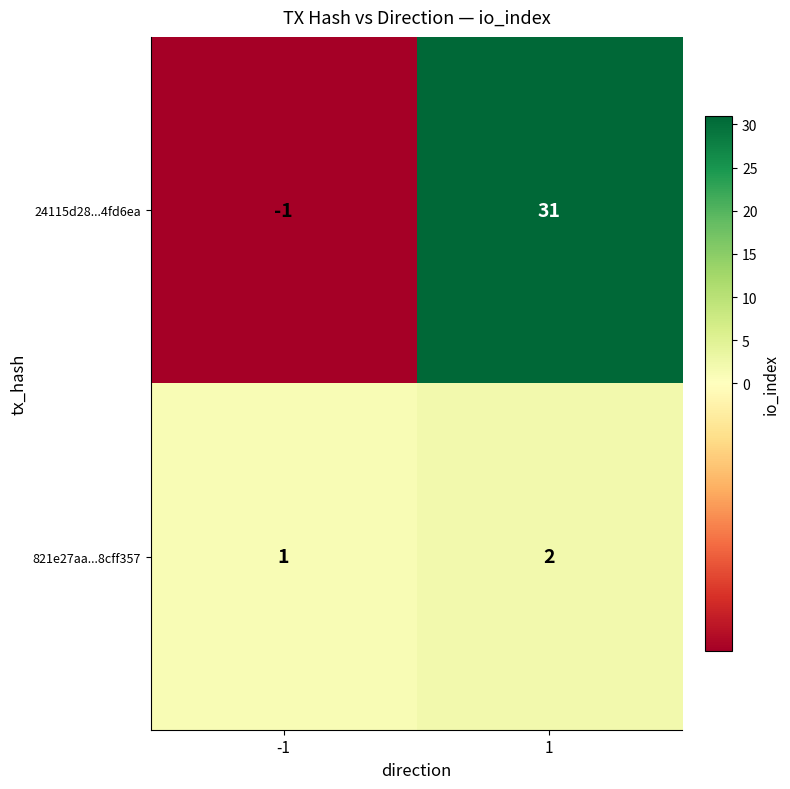

List the series in order of their overall mean, highest first.

24115d28...4fd6ea, 821e27aa...8cff357